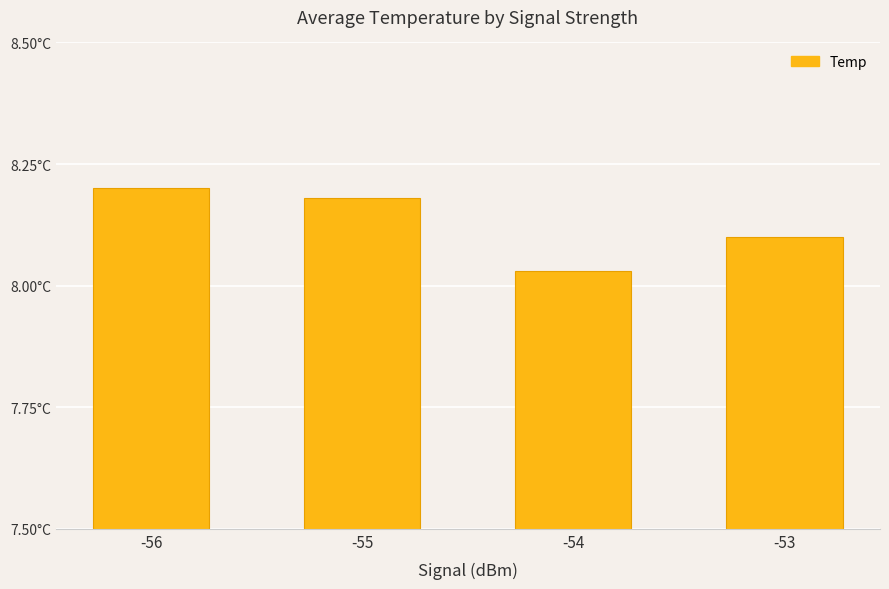

What is the sum of the values at -56 and -55?

16.4